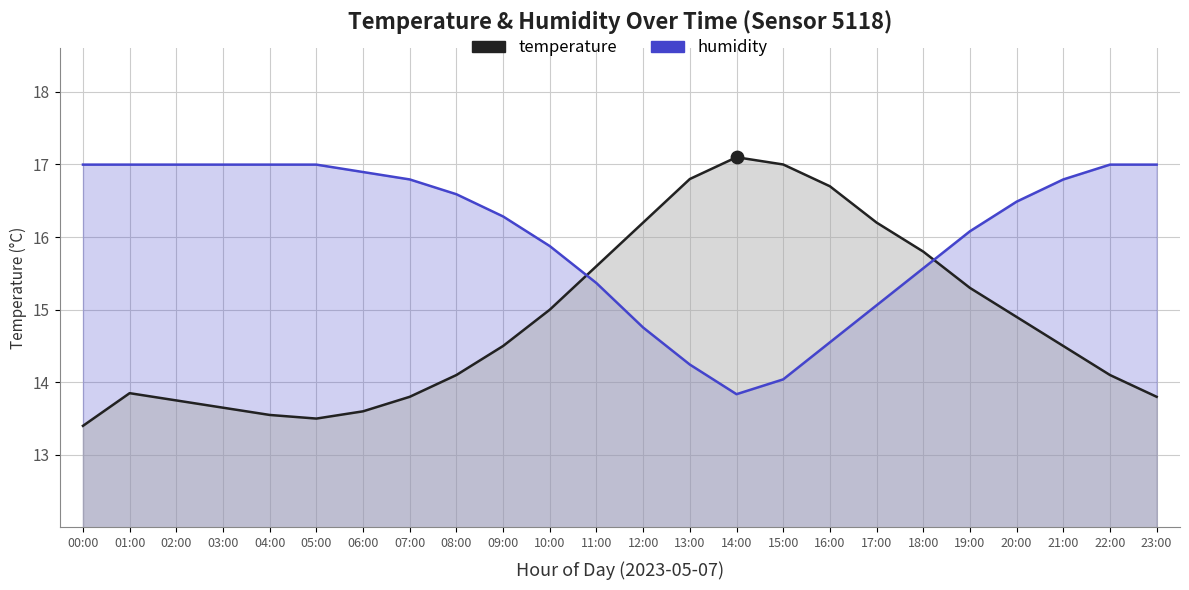

At which category is the sum across all series the highest?

20:00